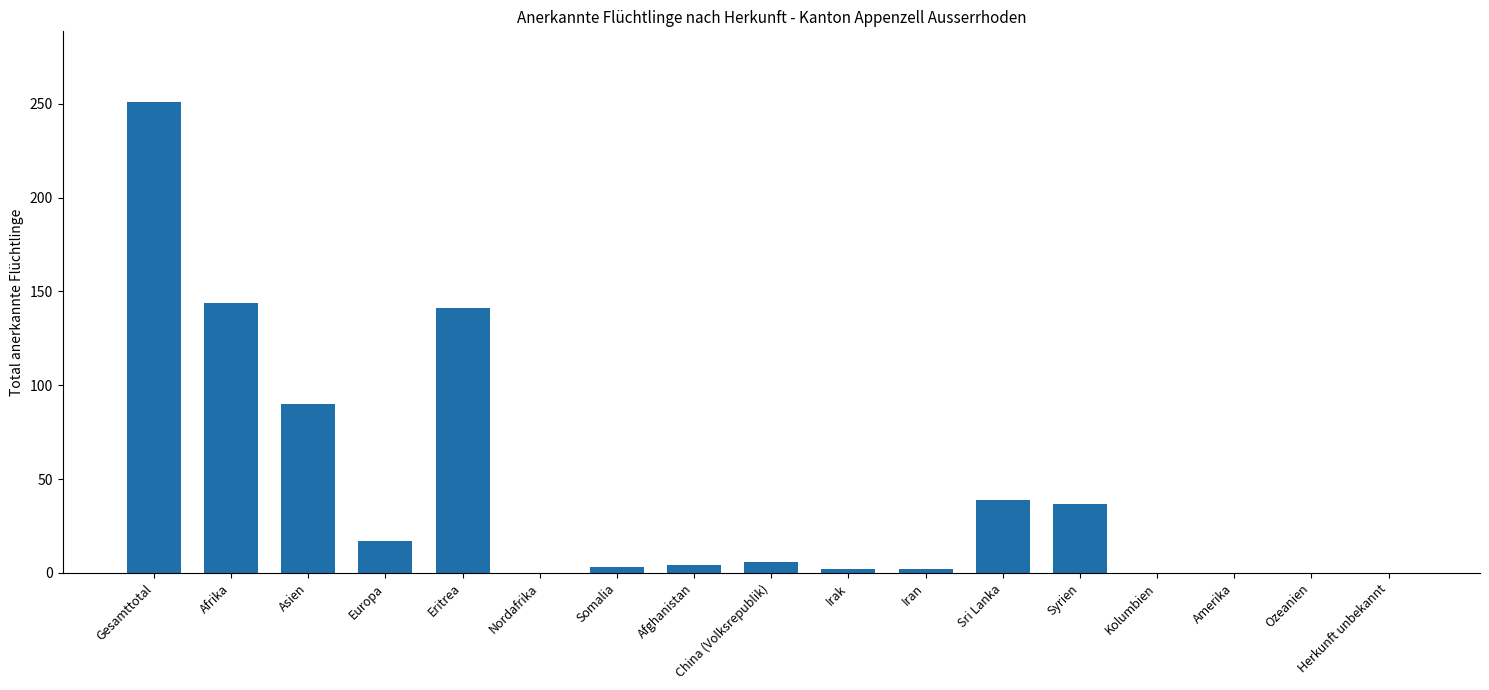

What is the sum of the values at Eritrea and Afrika?

285